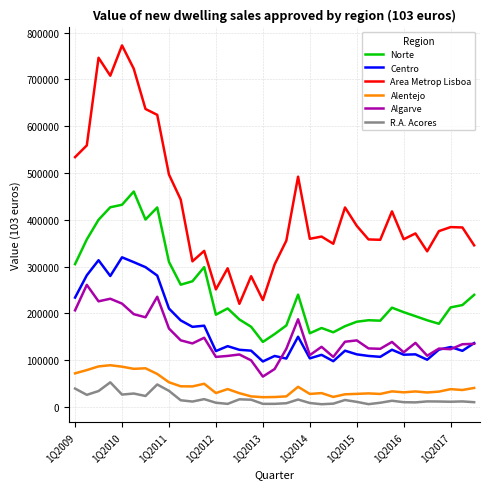

True or false: Alentejo and R.A. Acores cross at least once.

False